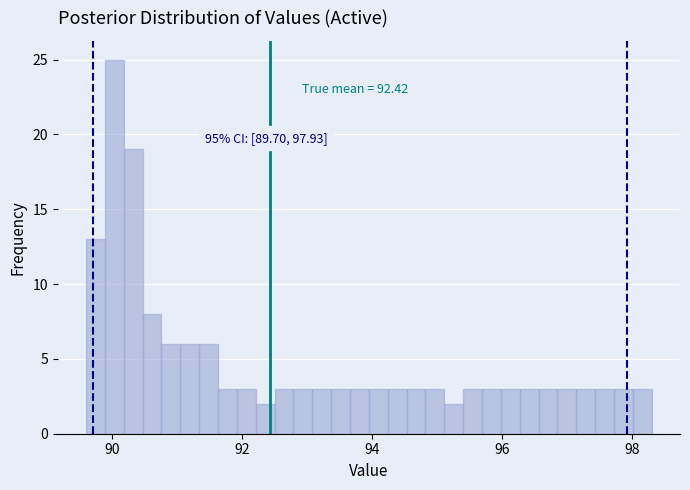

Read against the x-axis, roughly where is the centre of the tallest bar?

90.0